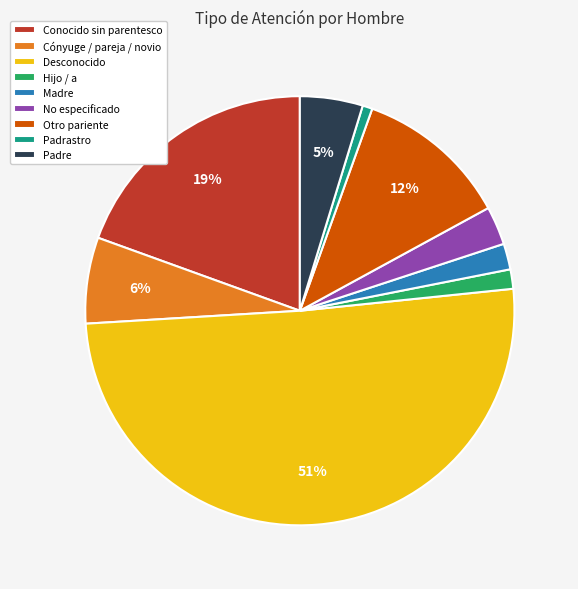

What percentage is the Padrastro slice, to the nearest percent?

1%